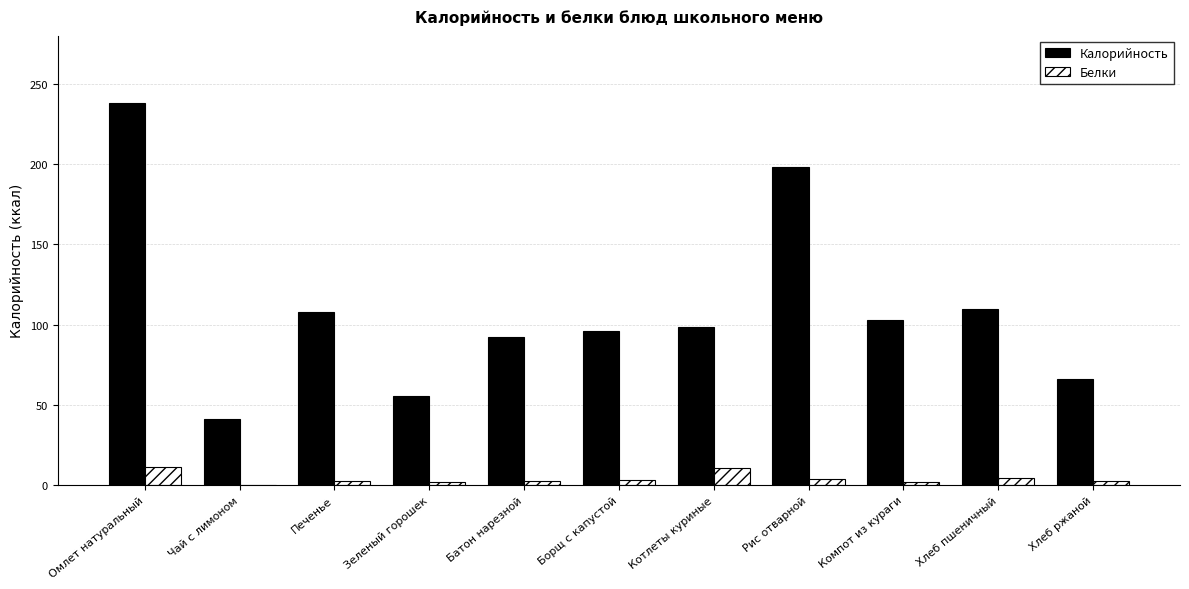

What is the highest value of the Калорийность series?

238.0